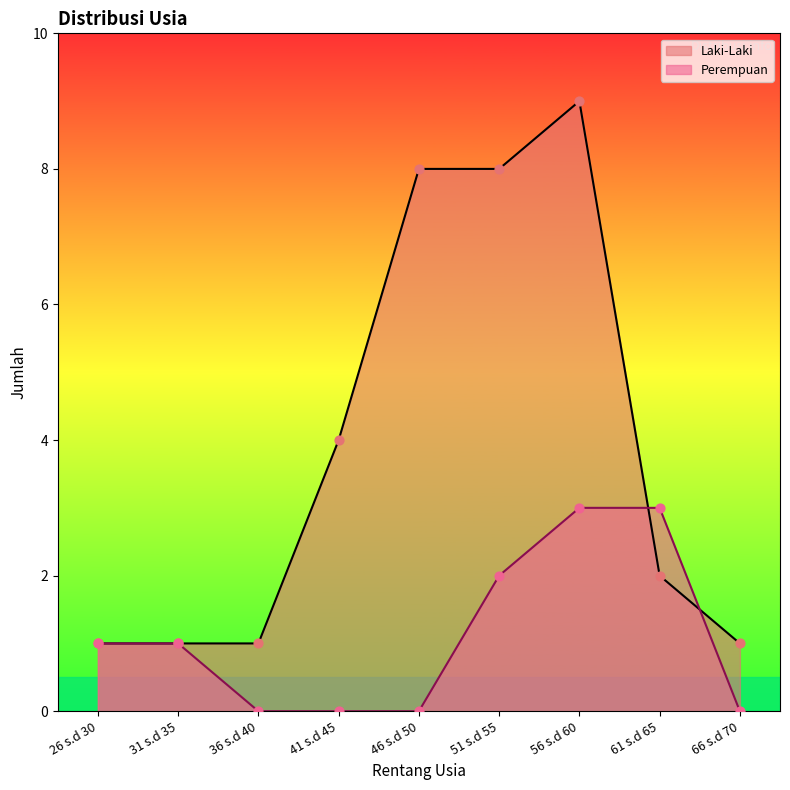

Which series has the largest total across all categories?

Laki-Laki